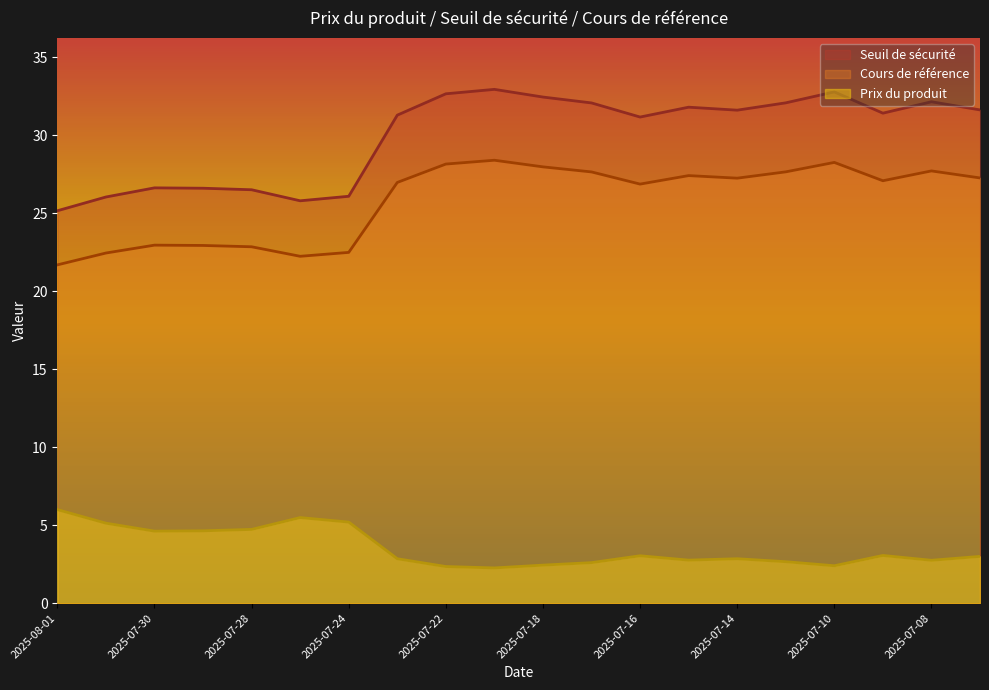

Rank the categories by Prix du produit value from highest to lowest.

2025-08-01, 2025-07-25, 2025-07-24, 2025-07-31, 2025-07-28, 2025-07-29, 2025-07-30, 2025-07-09, 2025-07-16, 2025-07-07, 2025-07-23, 2025-07-14, 2025-07-15, 2025-07-08, 2025-07-11, 2025-07-17, 2025-07-18, 2025-07-10, 2025-07-22, 2025-07-21